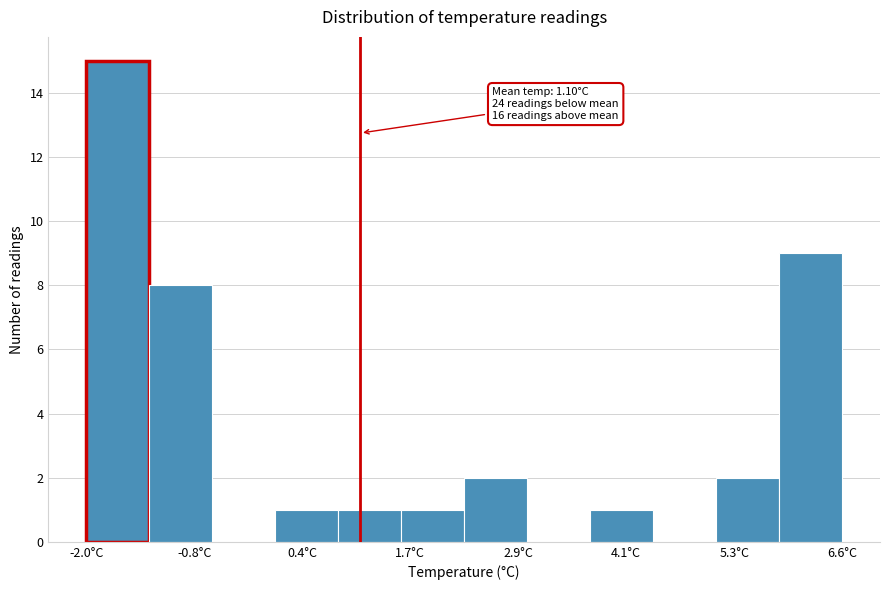

Read against the x-axis, roughly where is the centre of the tallest bar?

-1.6